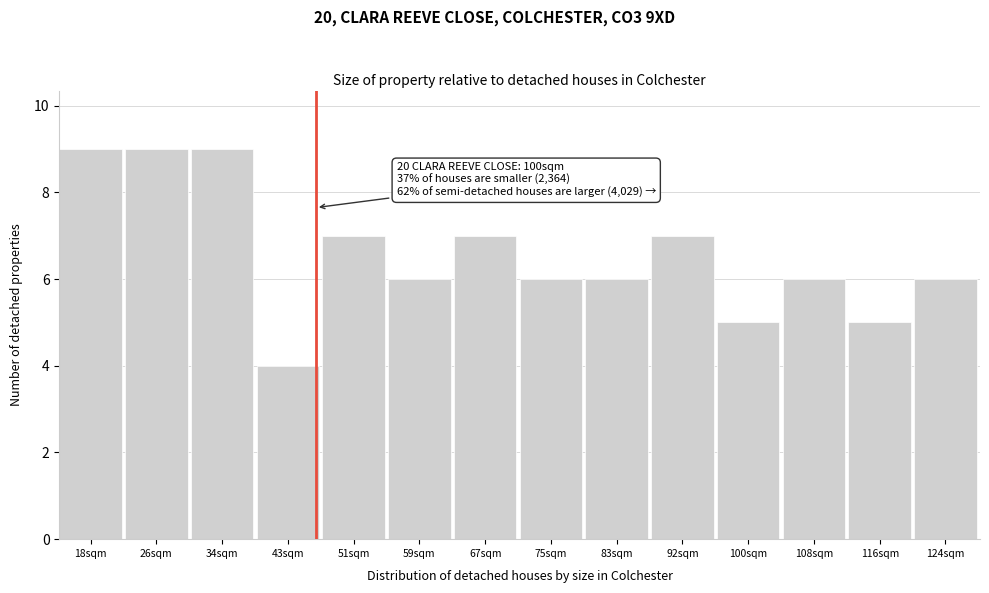

Reading left to right, transcribe all the data shown in this chart.

9	9	9	4	7	6	7	6	6	7	5	6	5	6